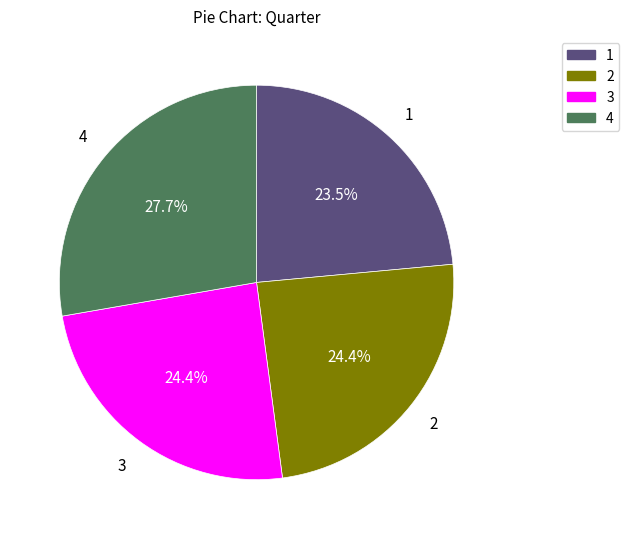

To the nearest percent, what percentage of the pie is 4?

28%